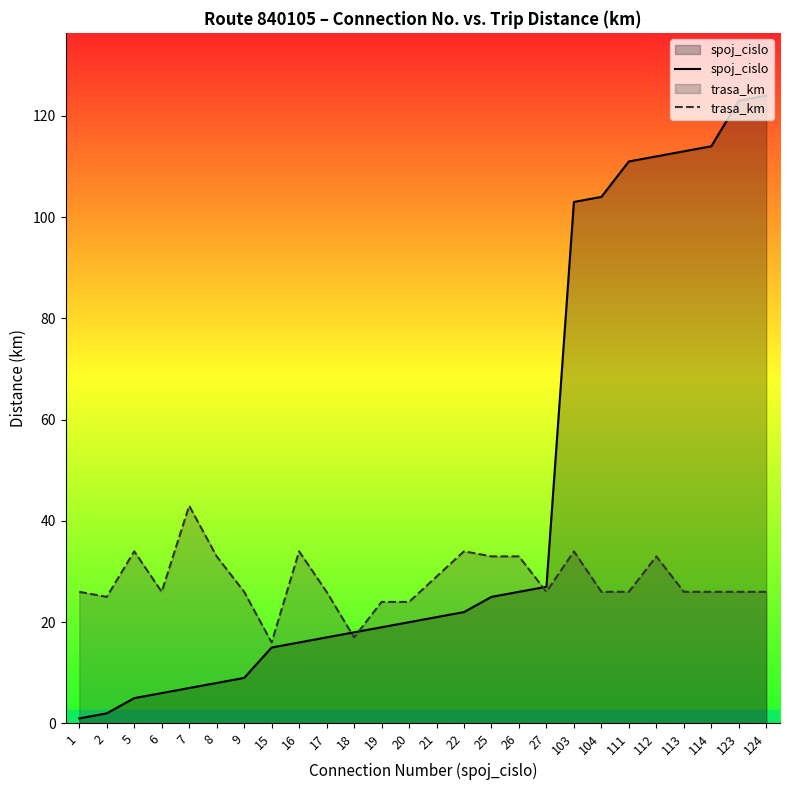

How many data points in trasa_km are less than 26?

5